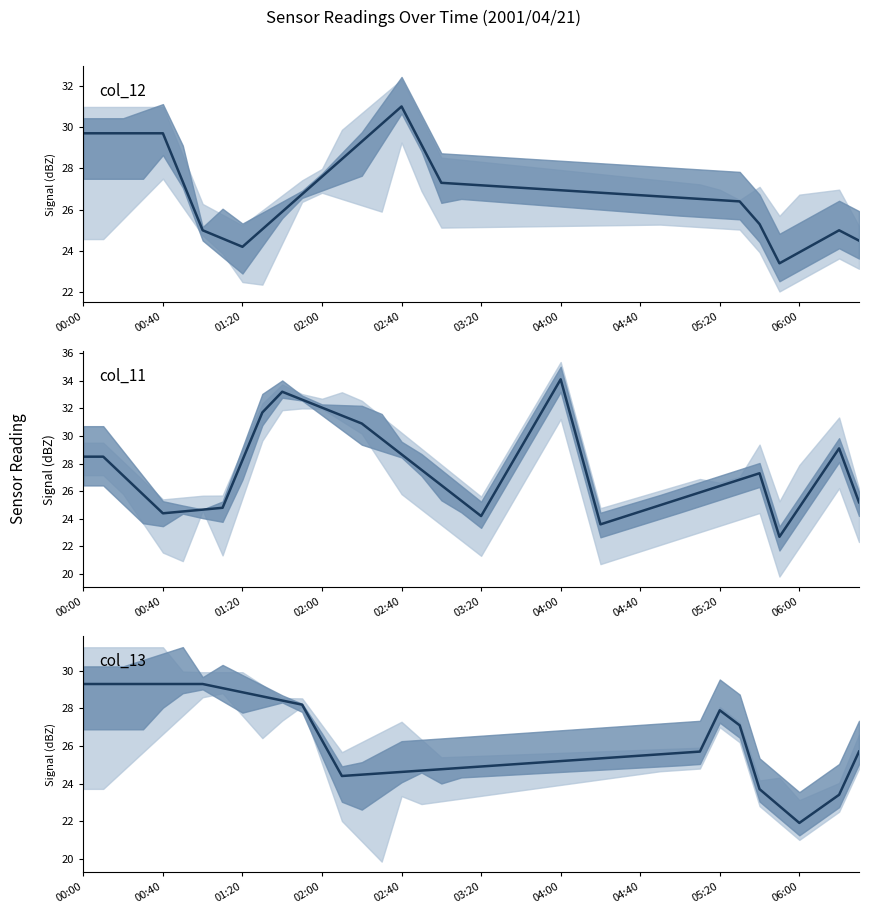

Where is the first local maximum for col_12?

02:40